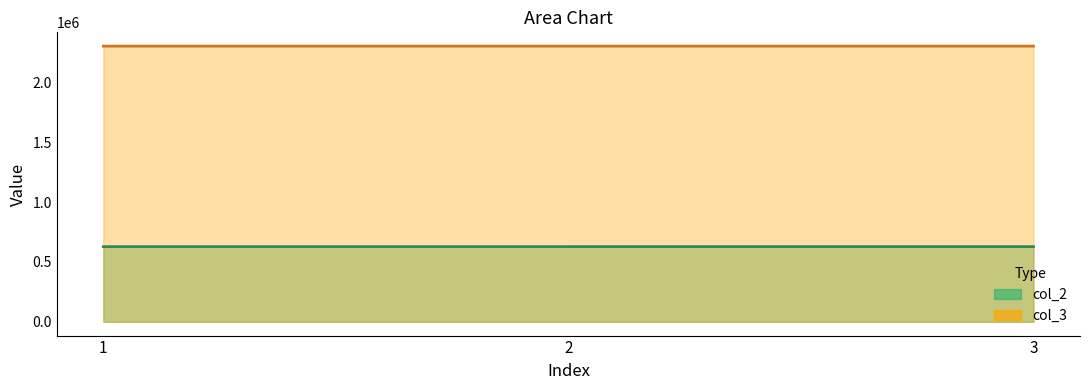

Which series has the largest total across all categories?

col_3